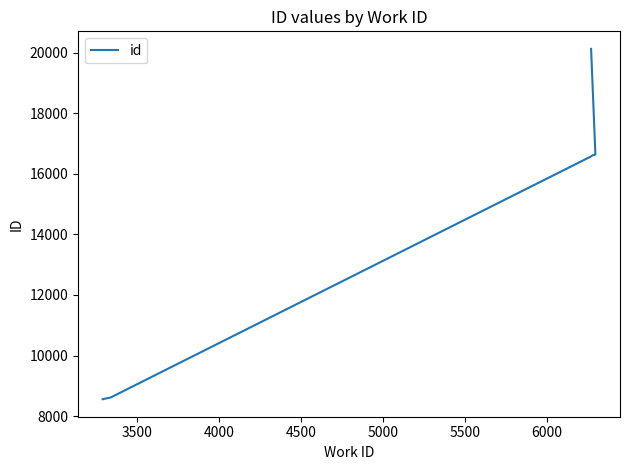

What is the average value?

15369